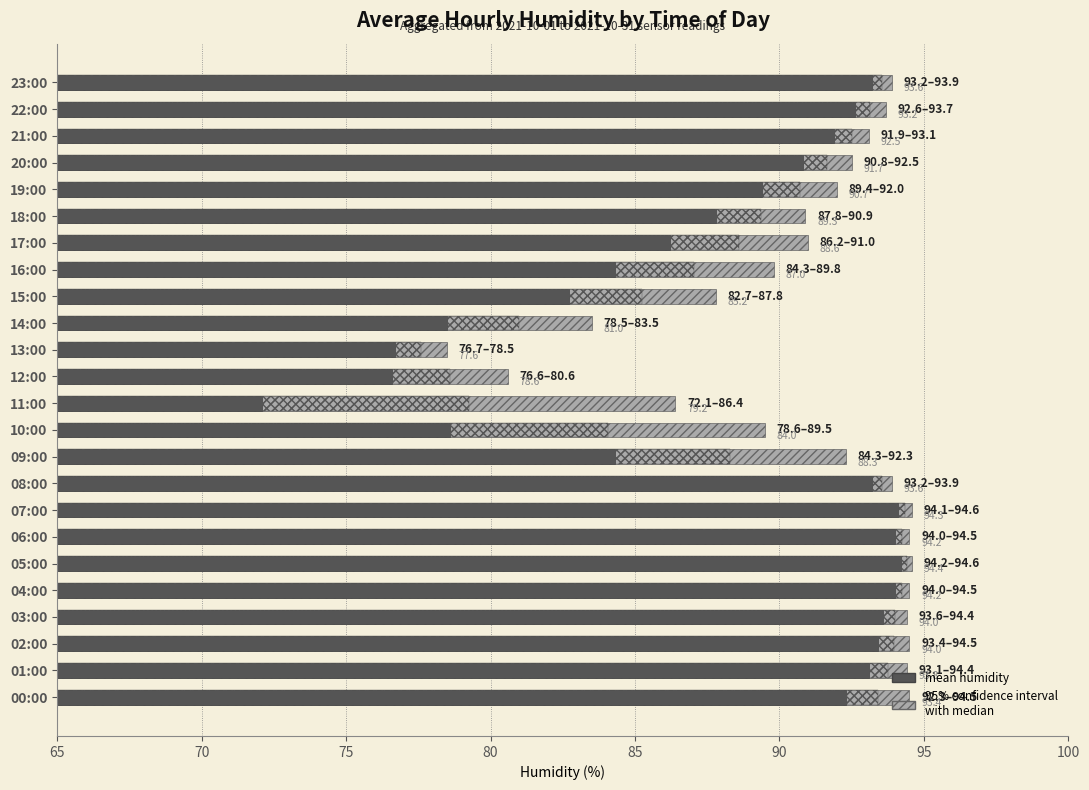

Which series has the largest total across all categories?

95% CI high